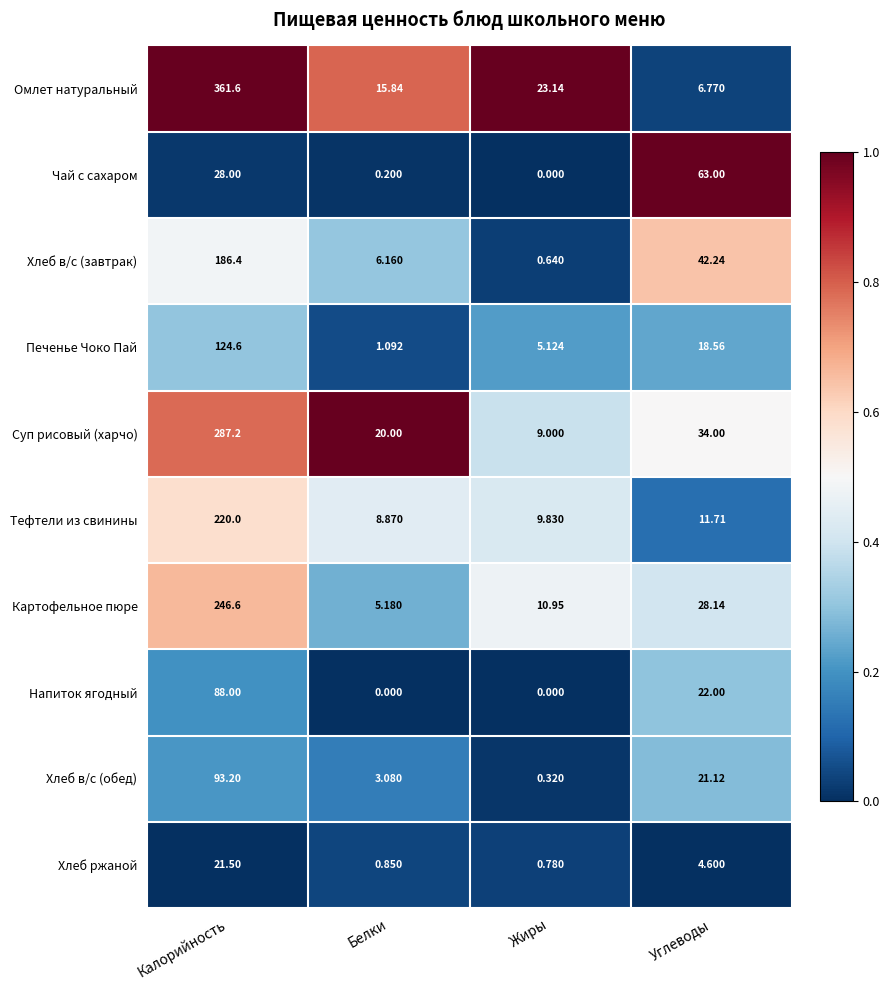

Between Калорийность and Углеводы, which series saw the biggest shift?

Омлет натуральный